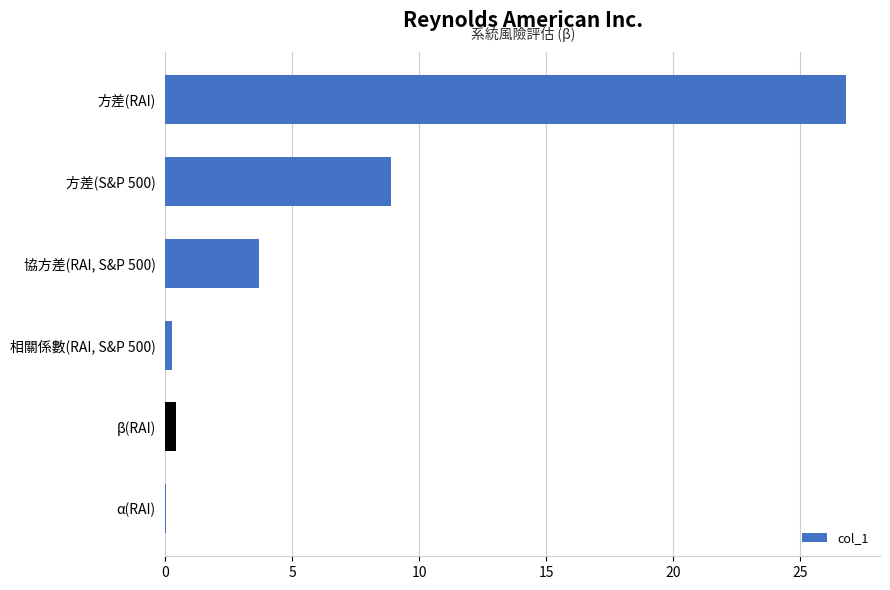

Between 相關係數(RAI, S&P 500) and 方差(RAI), which is larger?

方差(RAI)